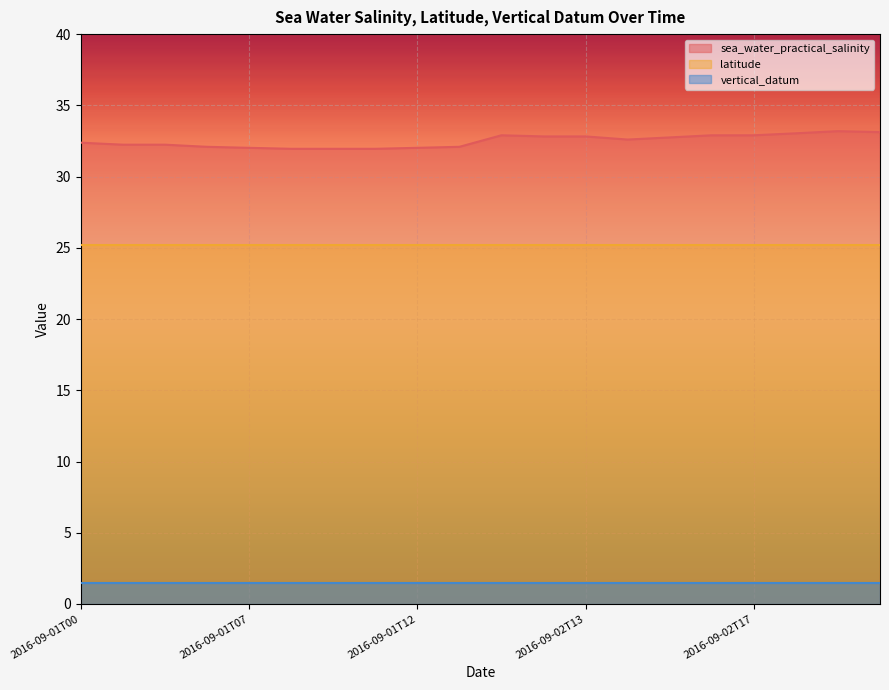

Which has a higher value, 2016-09-02T18 or 2016-09-02T16?

2016-09-02T18